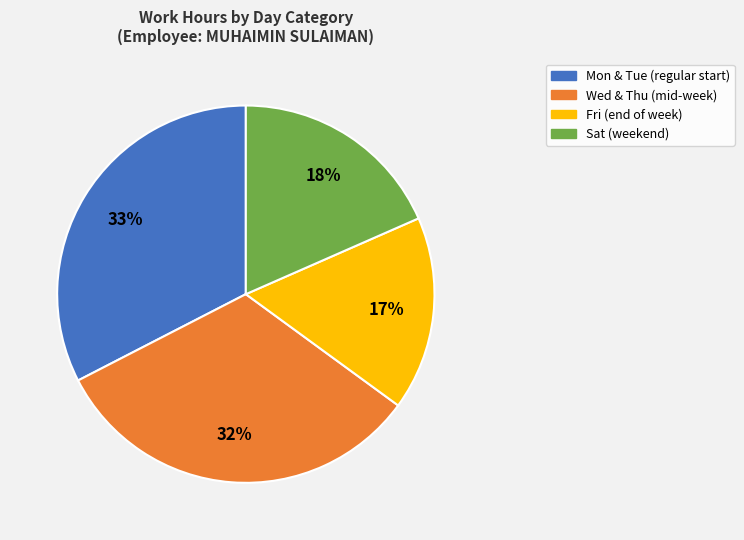

The Sat (weekend) slice represents 18% of the pie. True or false?

True